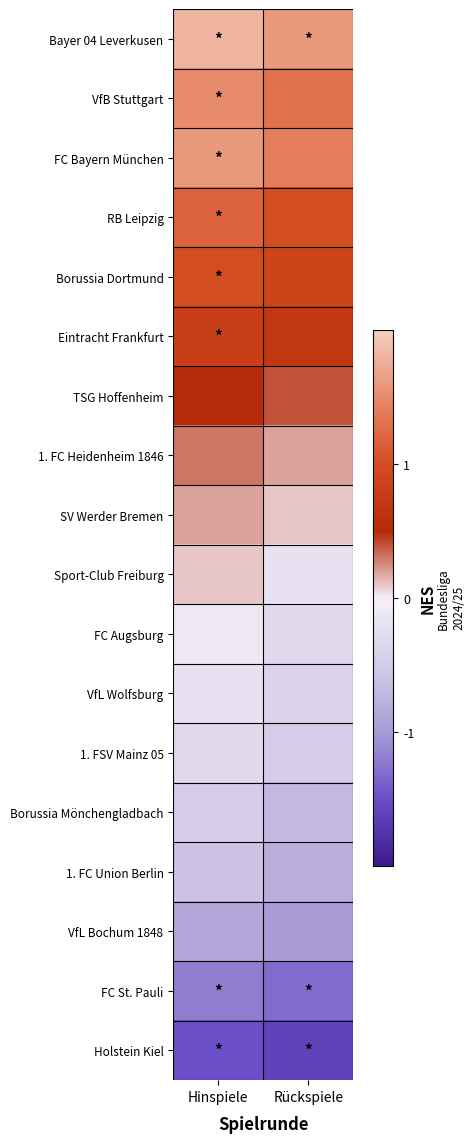

What is the maximum value shown in the chart?

1.8